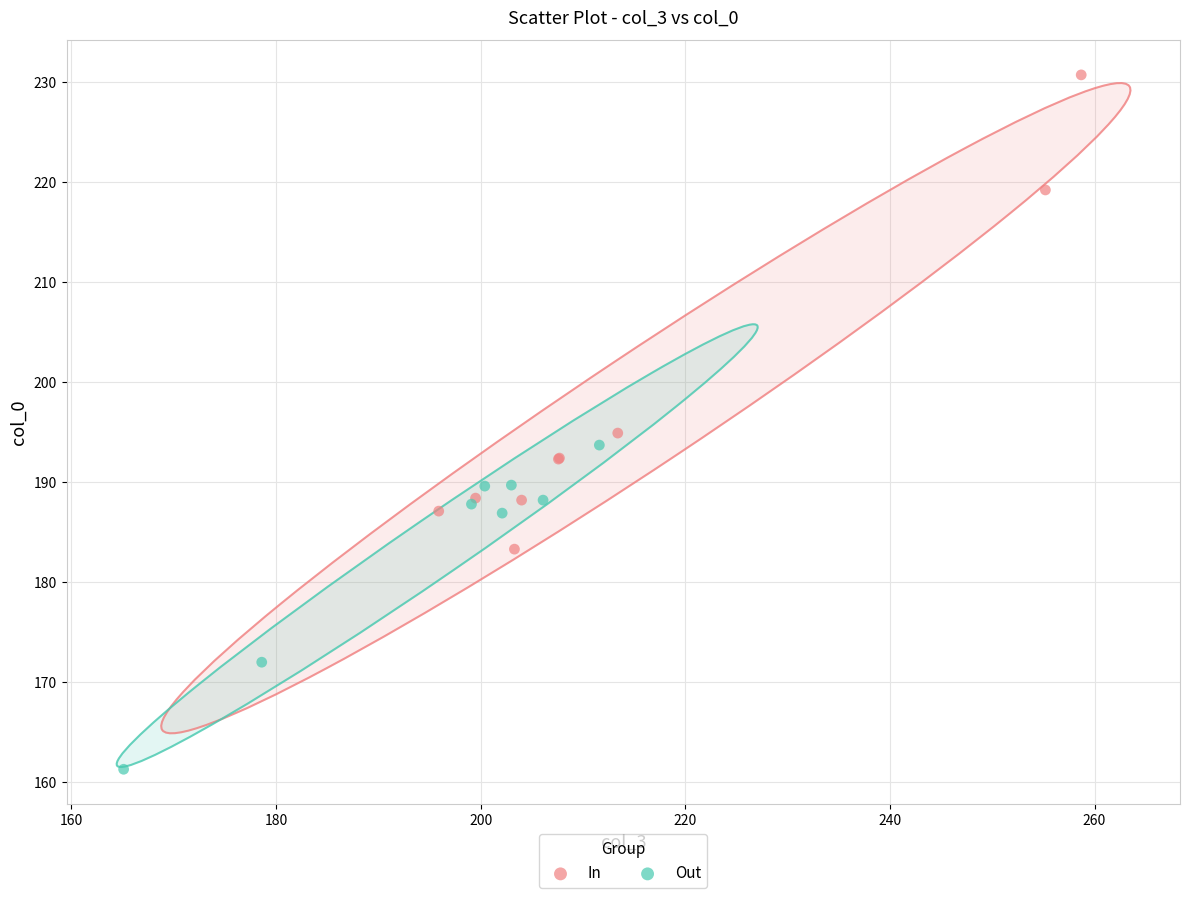

What are all the series names shown in the legend?

In, Out